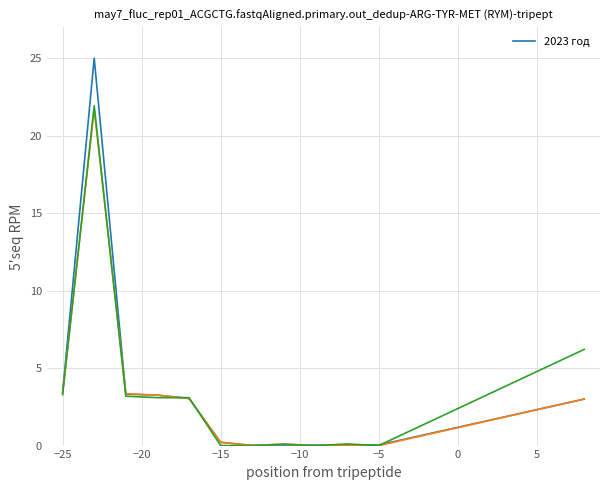

What is the greatest value displayed?

25.0